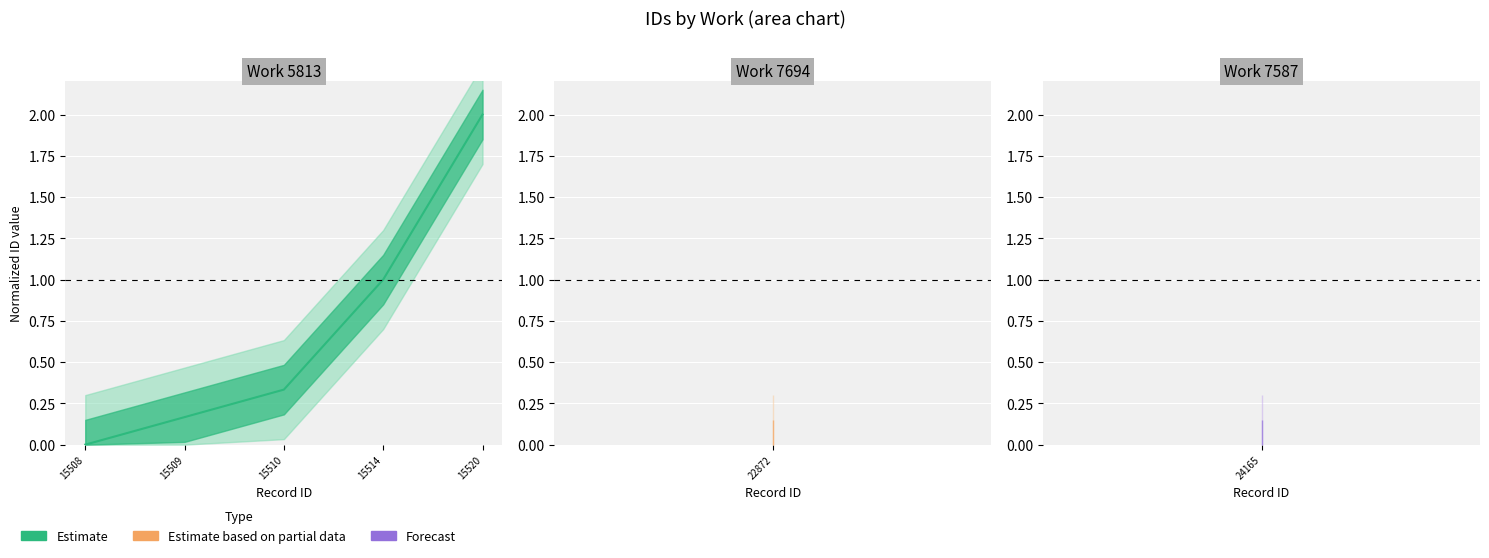

List the labels in order of value, largest first.

15520, 15514, 15510, 15509, 15508